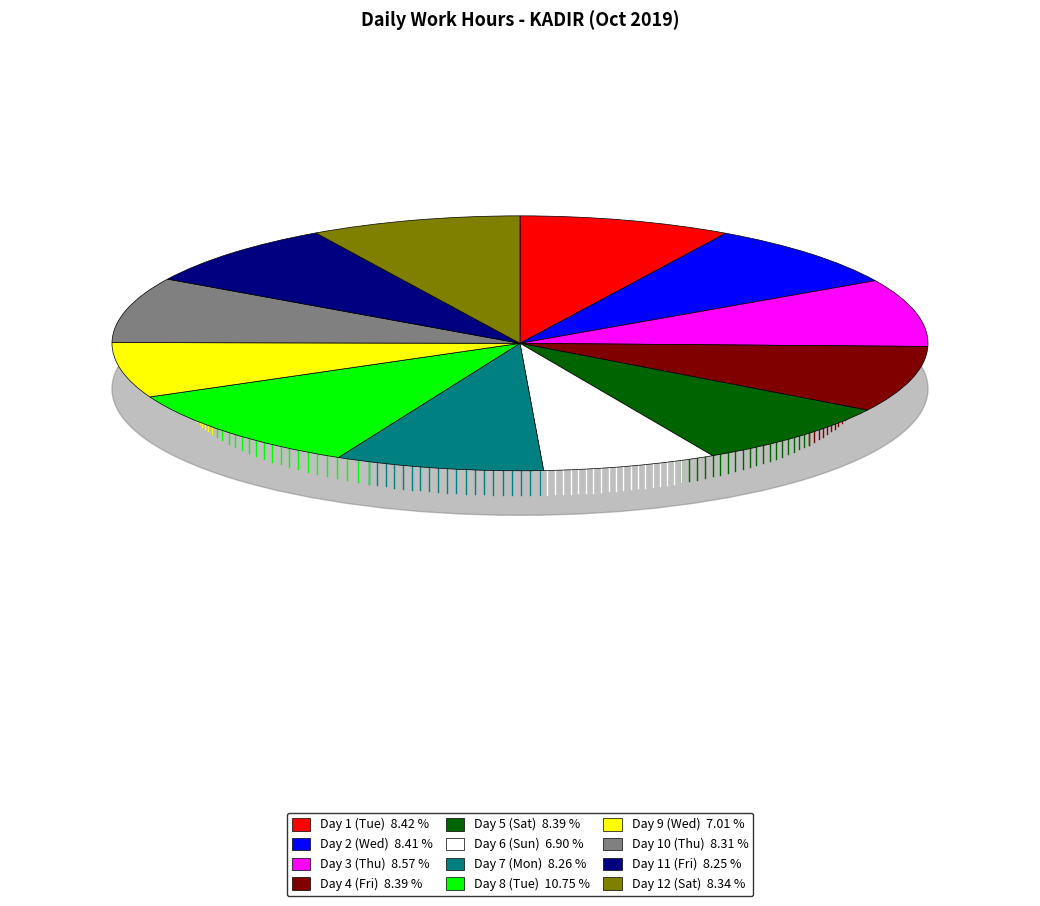

Does Day 5 (Sat) account for over 50% of the chart?

No